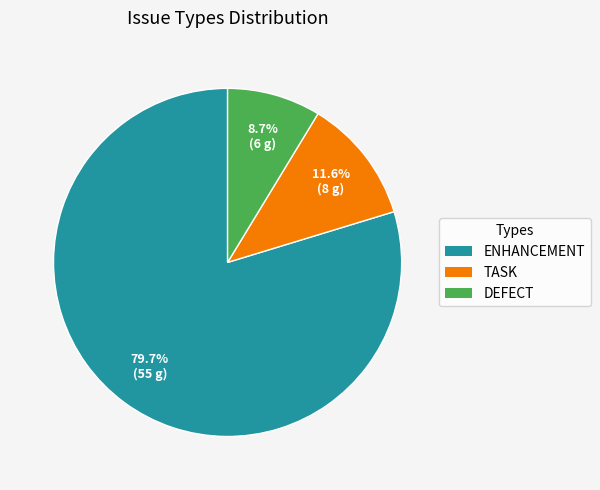

Is there any slice that represents more than half of the pie?

Yes